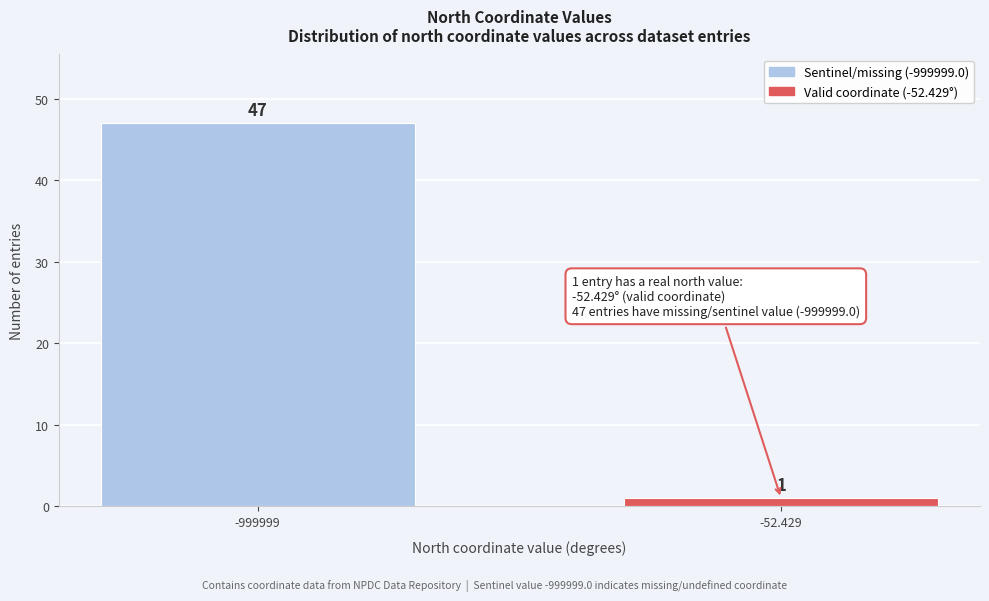

Reading left to right, list all the values displayed in this chart.

-999999=47	-52.429=1